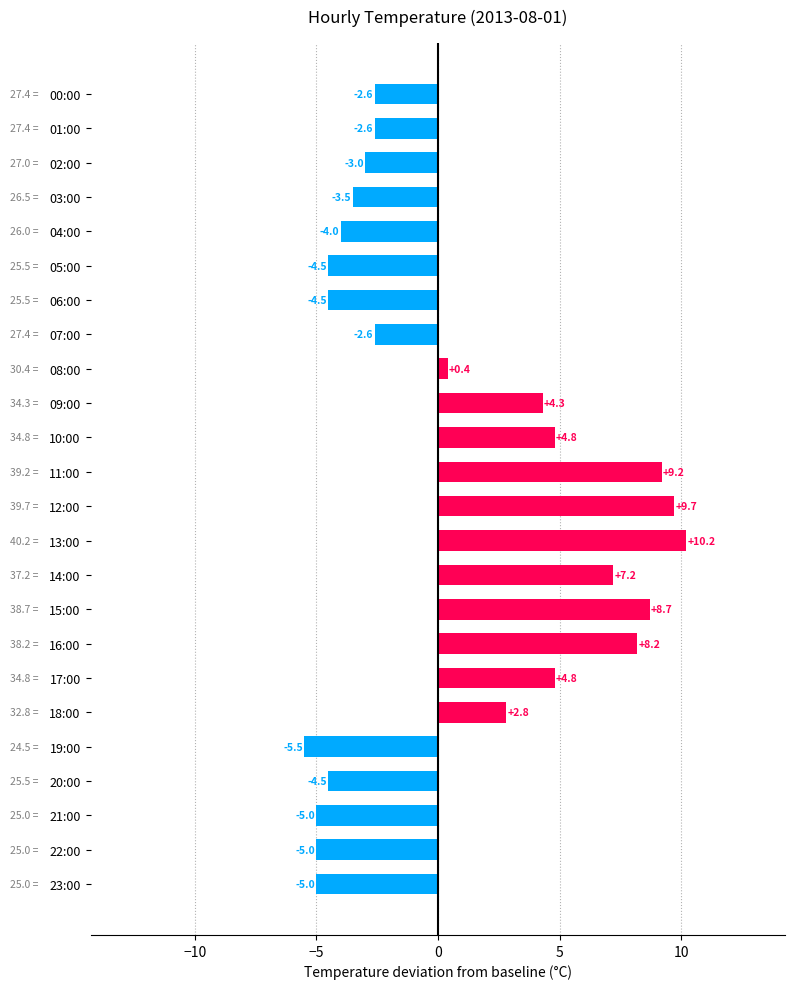

What position from the bottom is 01:00?

23